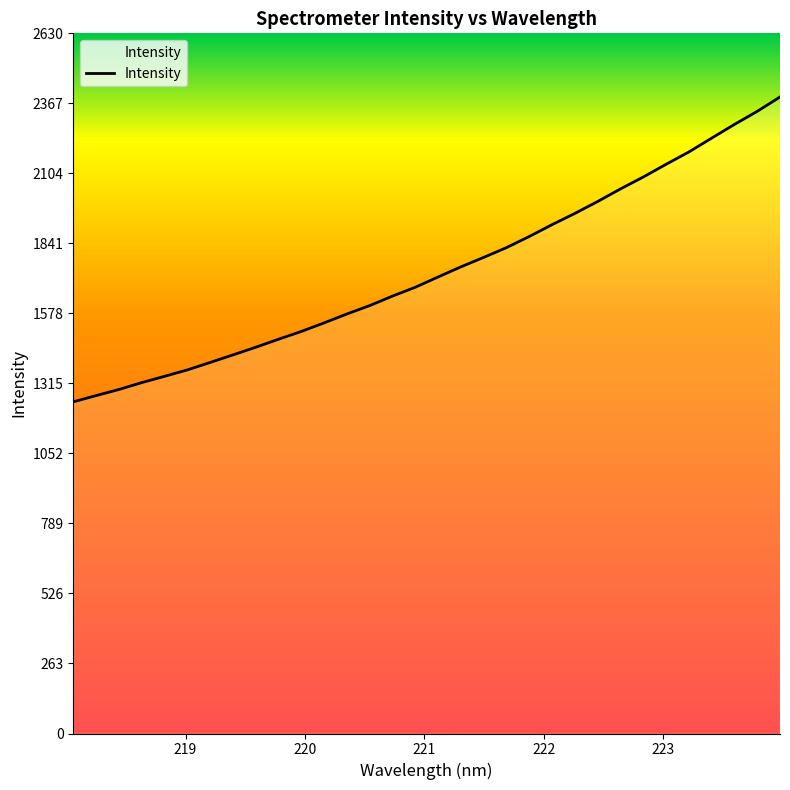

Is this an area chart (filled region under the line)?

No